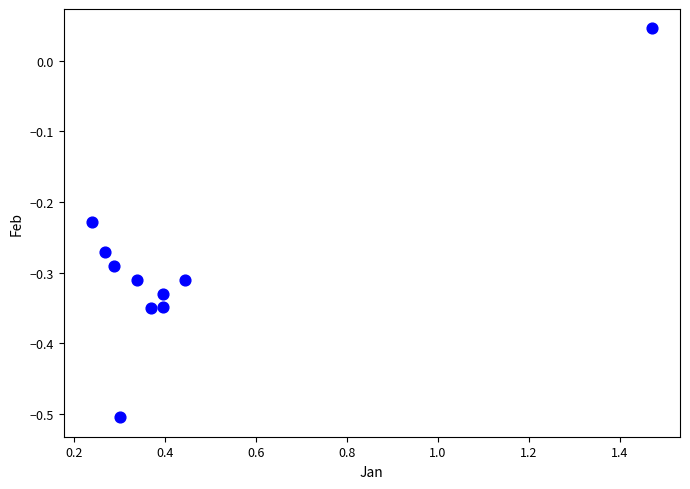

What is the range of X values (max minus min)?

1.2